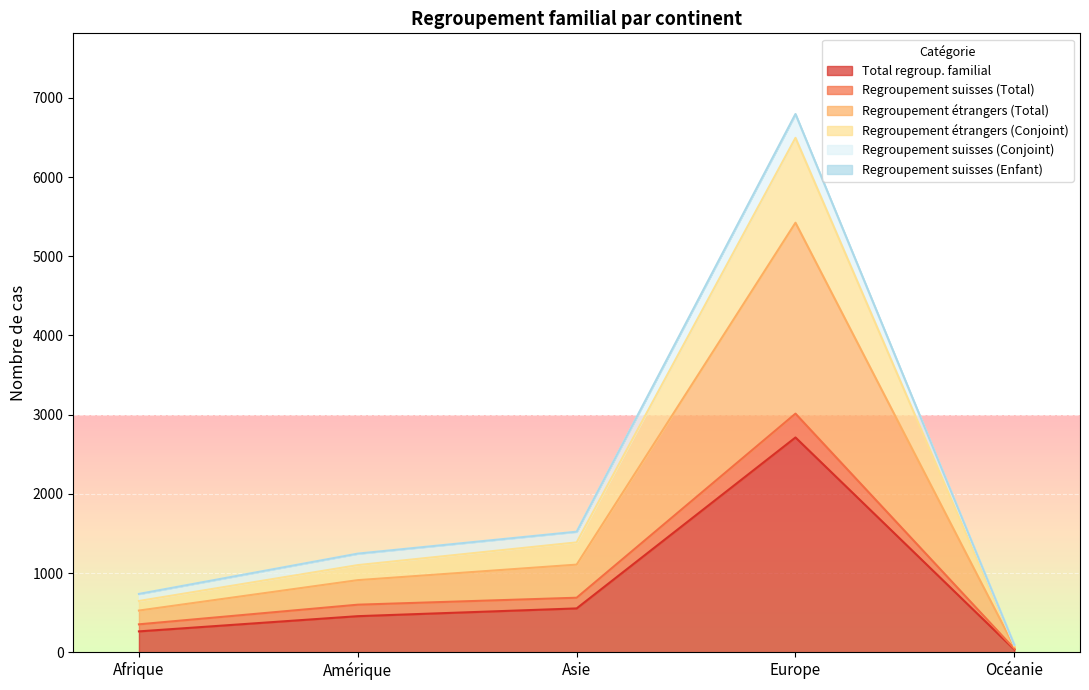

How many data points does each series have?

5